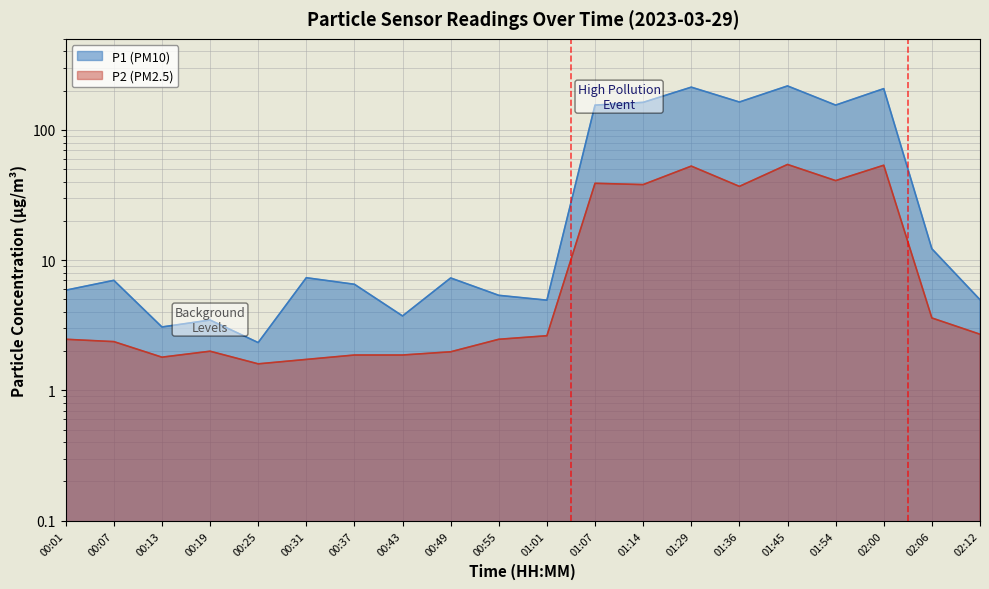

What is the average value of the P2 (PM2.5) series?

17.2